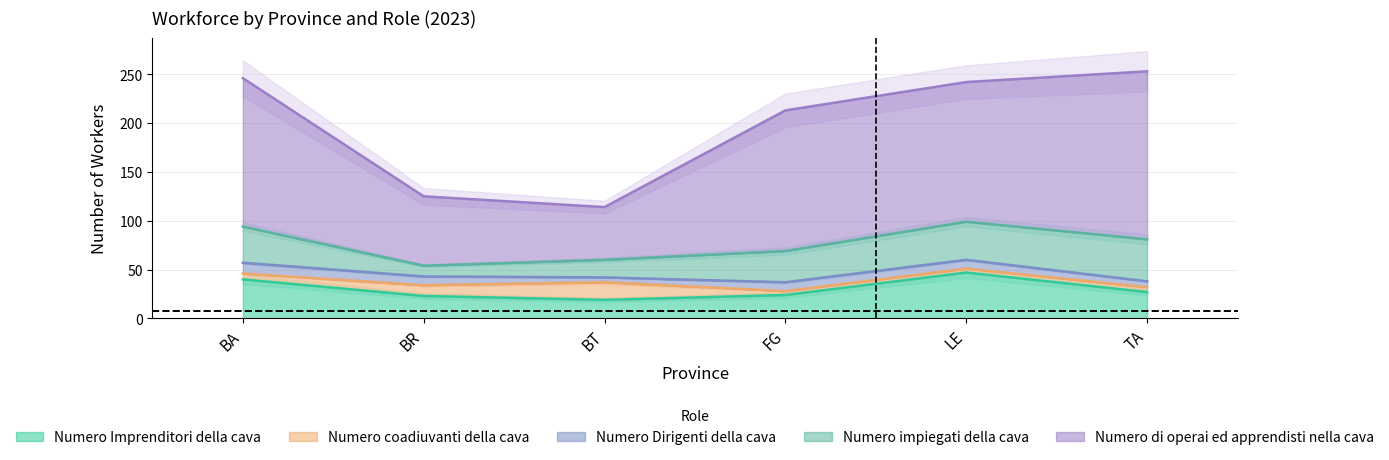

What is the highest value of the Numero Imprenditori della cava series?

47